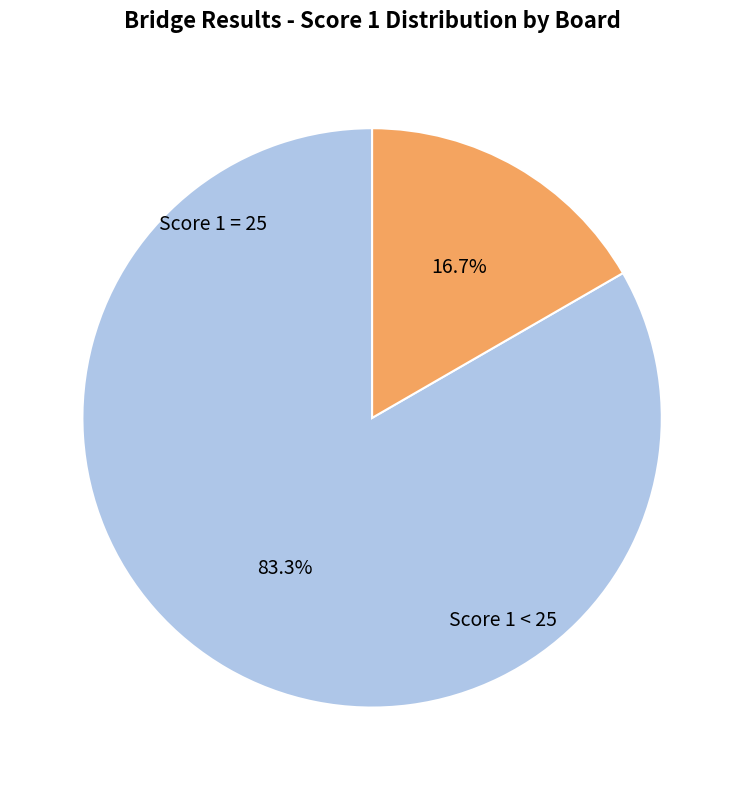

Between Score 1 < 25 and Score 1 = 25, which is larger?

Score 1 = 25